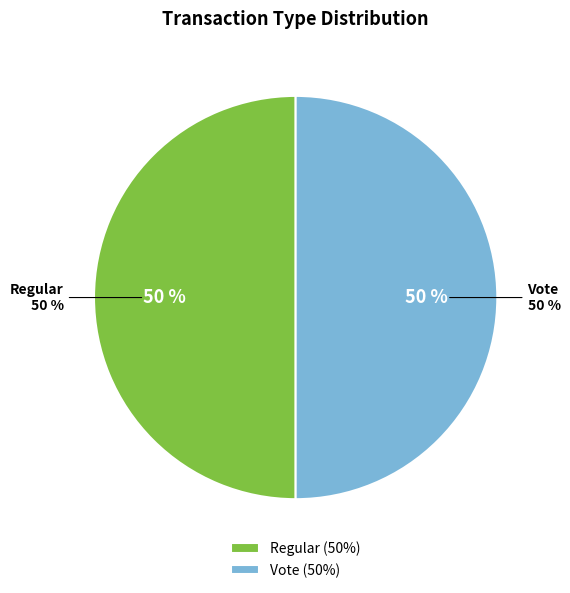

The Vote slice represents 50% of the pie. True or false?

True